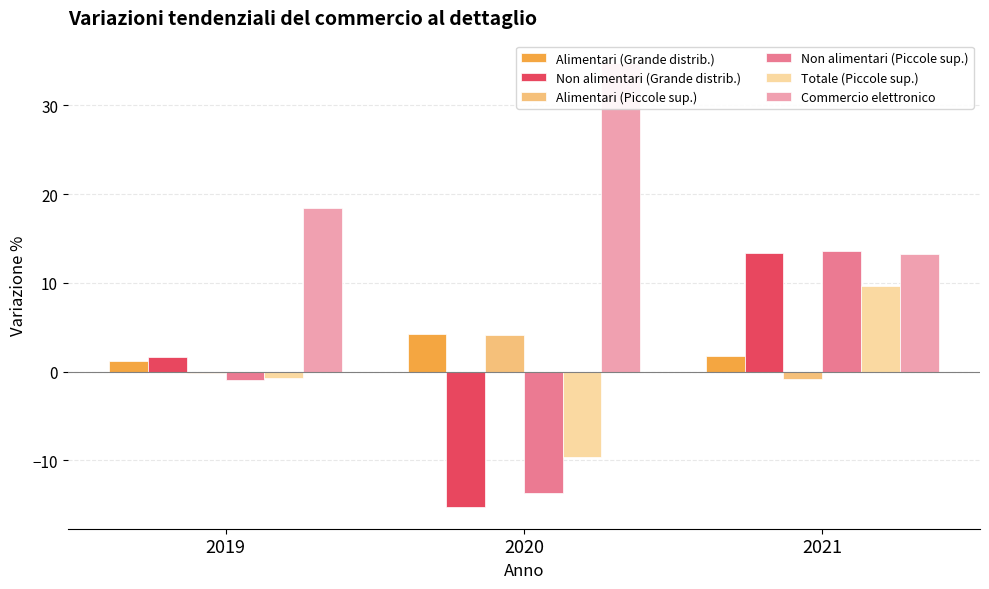

What is the total value across all series at 2019?

19.5